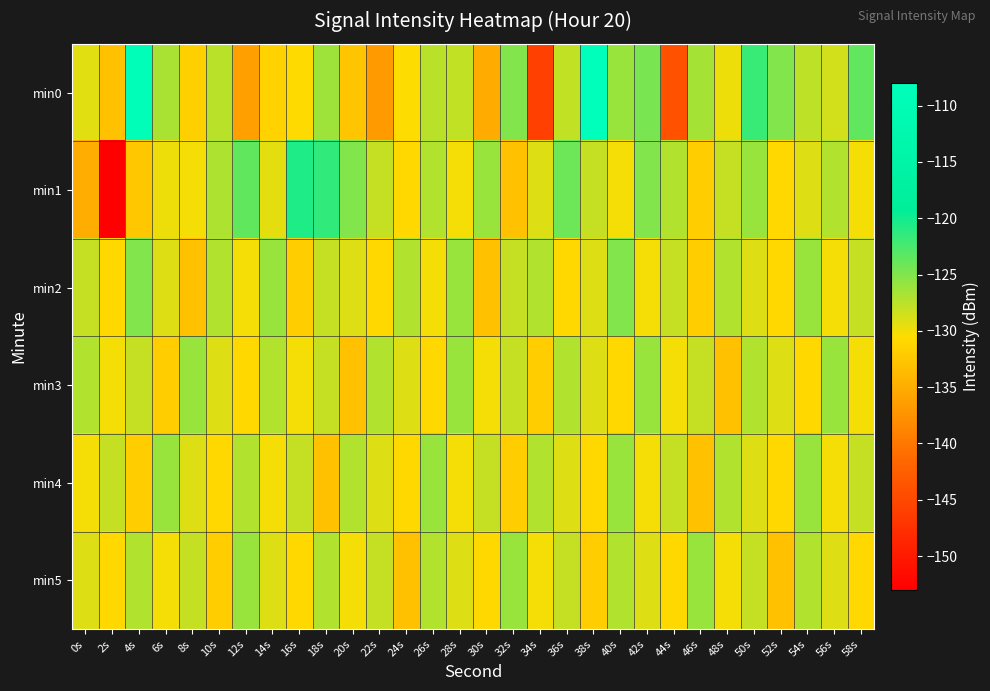

Rank the series at 14s from highest to lowest value.

min2, min3, min5, min1, min4, min0